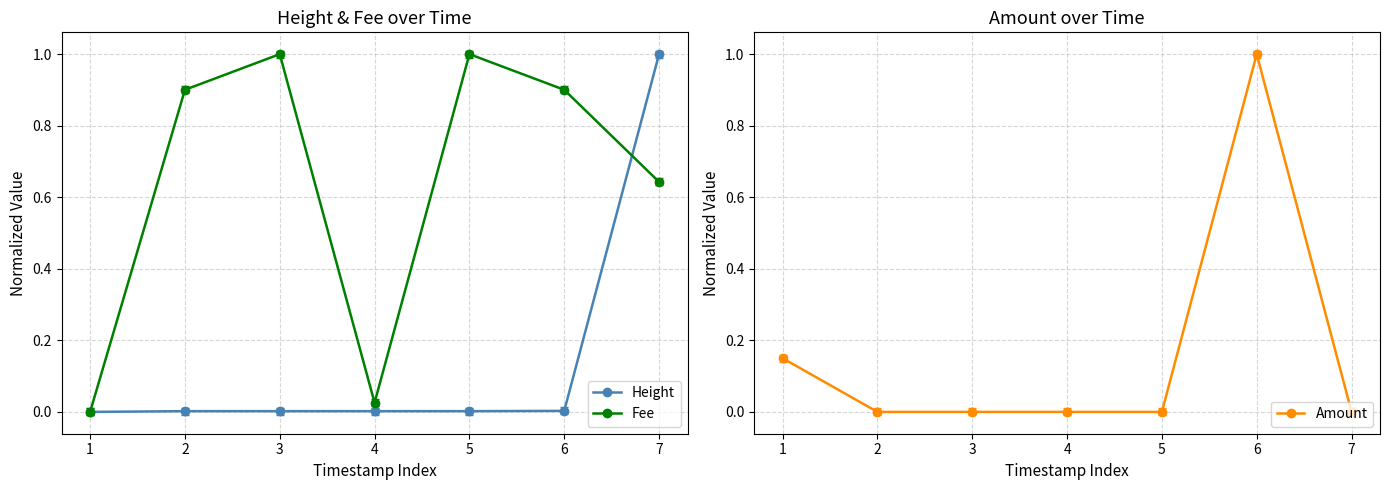

Does the chart display data point markers on the line(s)?

Yes